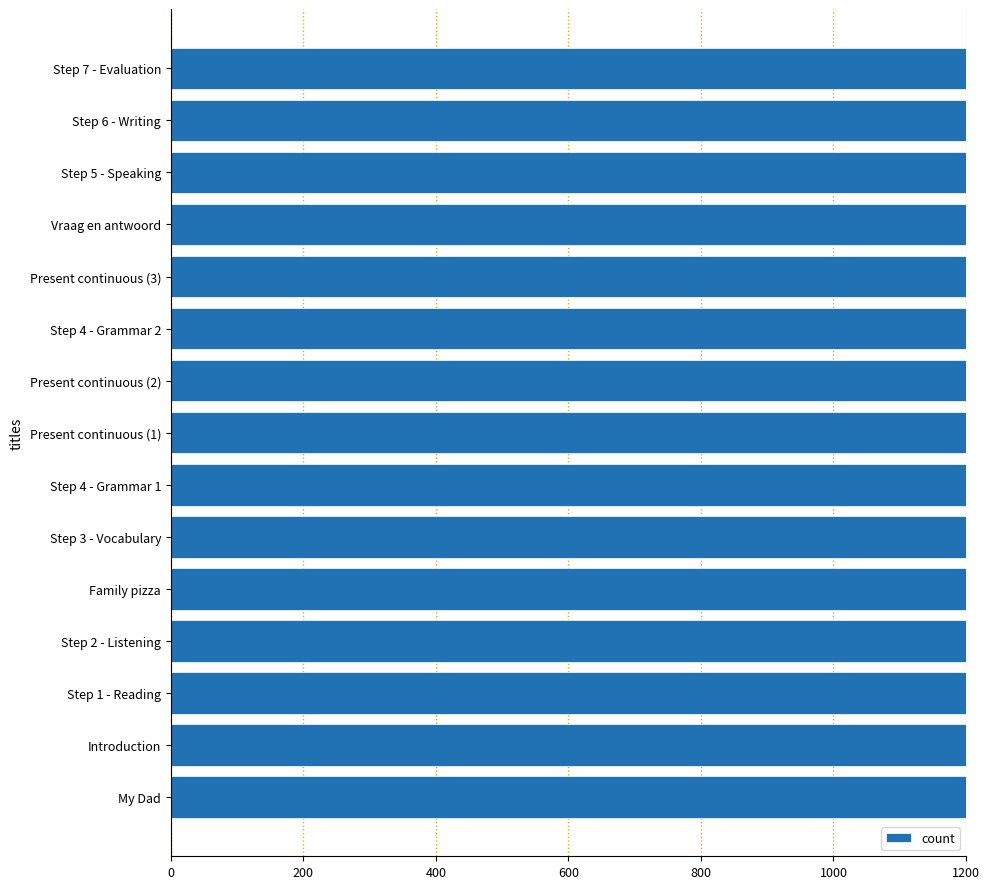

Reading top to bottom, list all the values displayed in this chart.

Step 7 - Evaluation=1200.0	Step 6 - Writing=1200.0	Step 5 - Speaking=1200.0	Vraag en antwoord=1200.0	Present continuous (3)=1200.0	Step 4 - Grammar 2=1200.0	Present continuous (2)=1200.0	Present continuous (1)=1200.0	Step 4 - Grammar 1=1200.0	Step 3 - Vocabulary=1200.0	Family pizza=1200.0	Step 2 - Listening=1200.0	Step 1 - Reading=1200.0	Introduction=1200.0	My Dad=1200.0